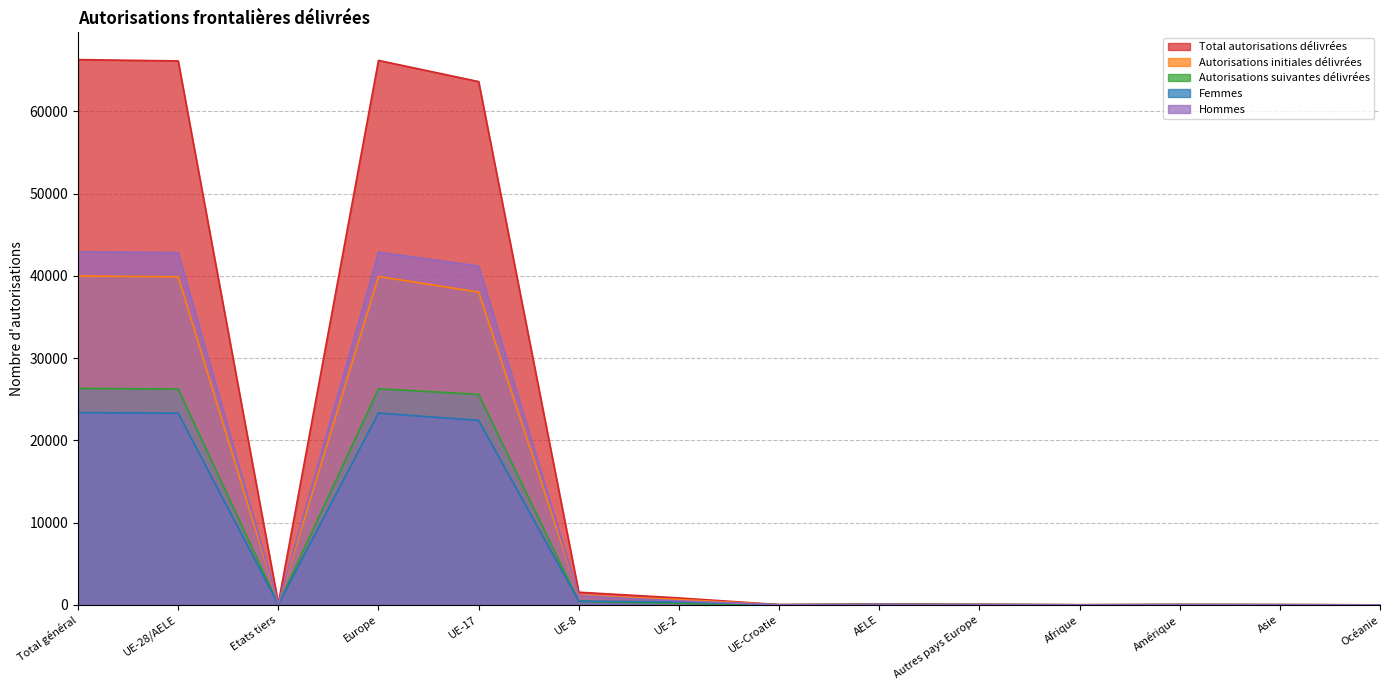

Count the number of categories in the chart.

14